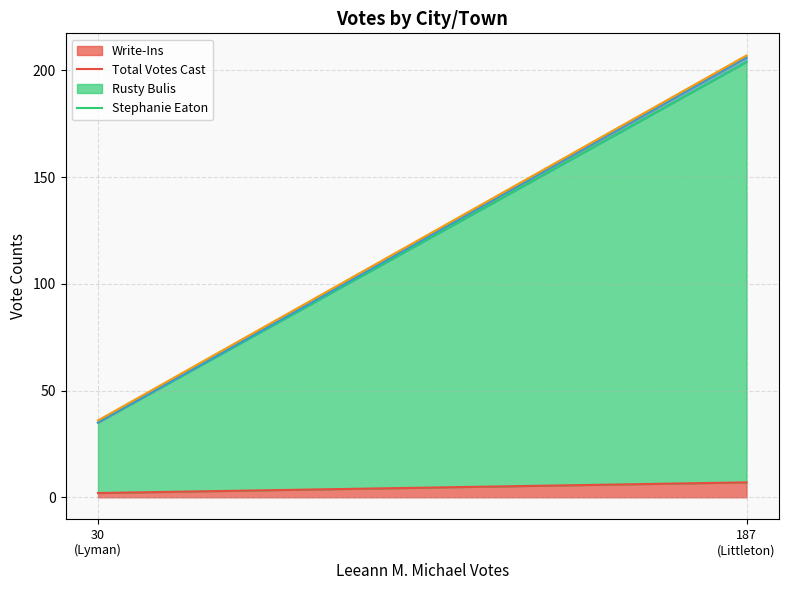

What is the maximum value for Write-Ins?

7